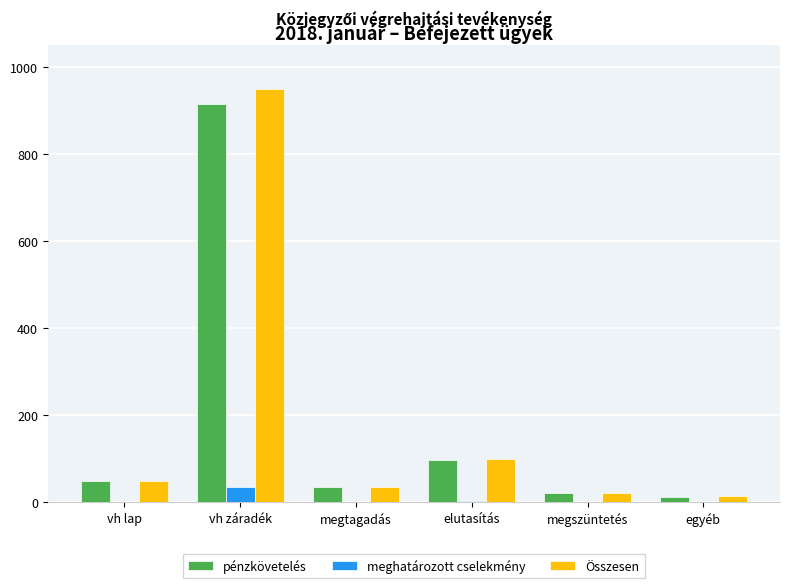

Which series changed the most between elutasítás and egyéb?

Összesen